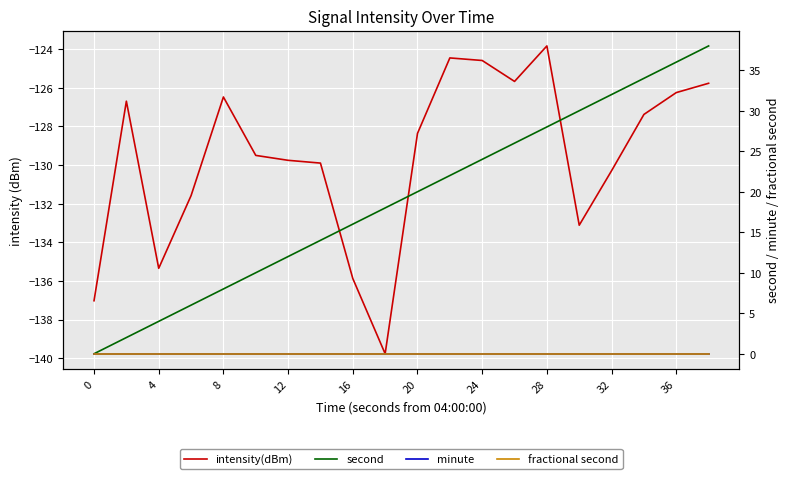

Which series has the largest total across all categories?

second